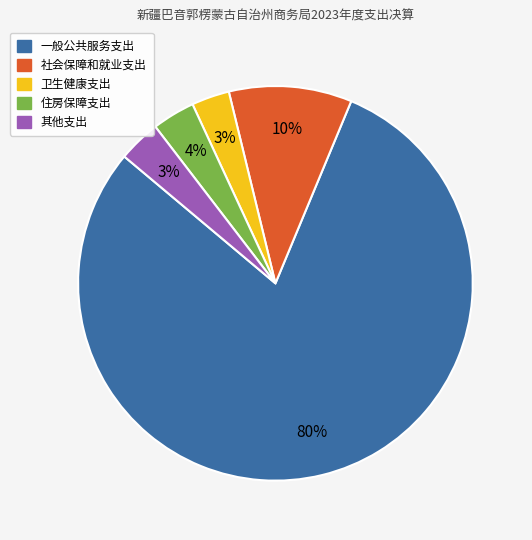

The 住房保障支出 slice represents 4% of the pie. True or false?

True